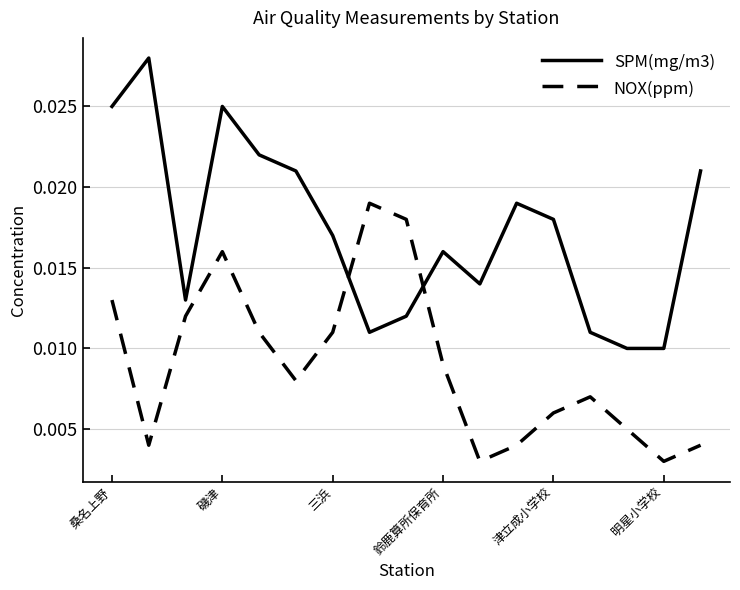

List the series in order of their overall mean, highest first.

SPM(mg/m3), NOX(ppm)